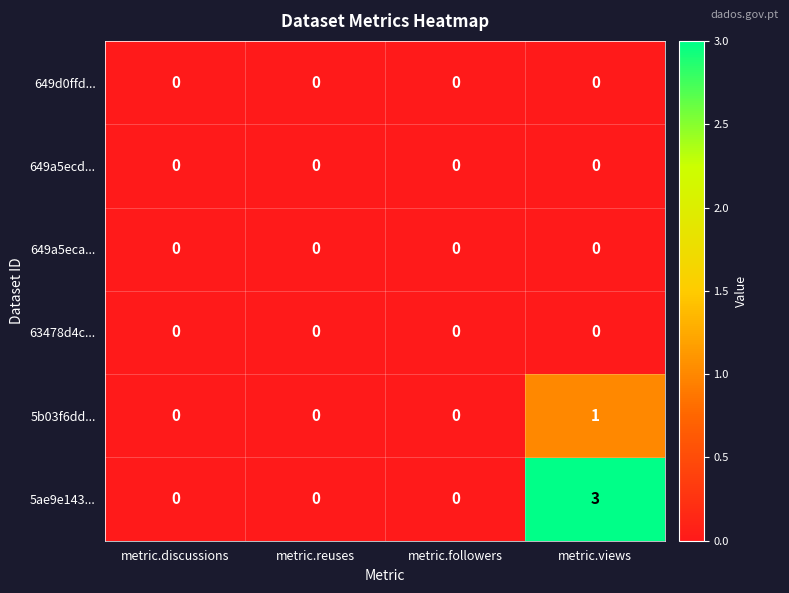

Reading left to right, transcribe all the data shown in this chart.

649d0ffd...: 0	0	0	0
649a5ecd...: 0	0	0	0
649a5eca...: 0	0	0	0
63478d4c...: 0	0	0	0
5b03f6dd...: 0	0	0	1
5ae9e143...: 0	0	0	3